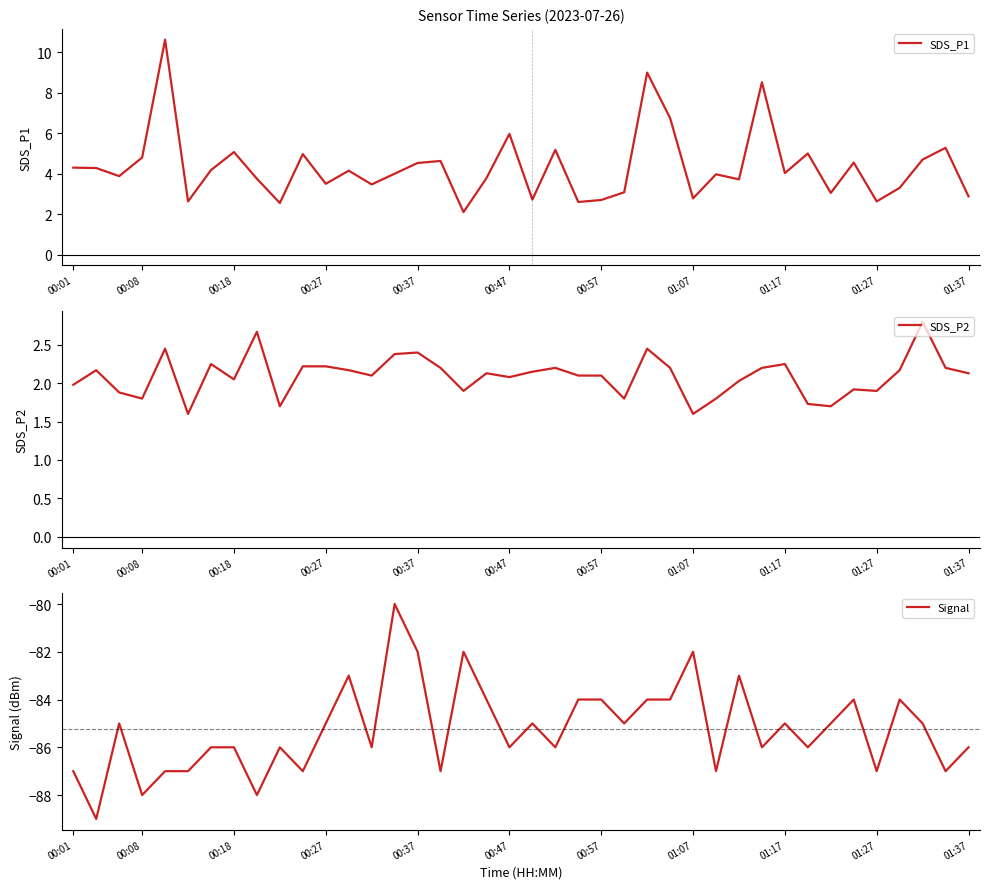

What is the total value across all series at 17?

-78.0